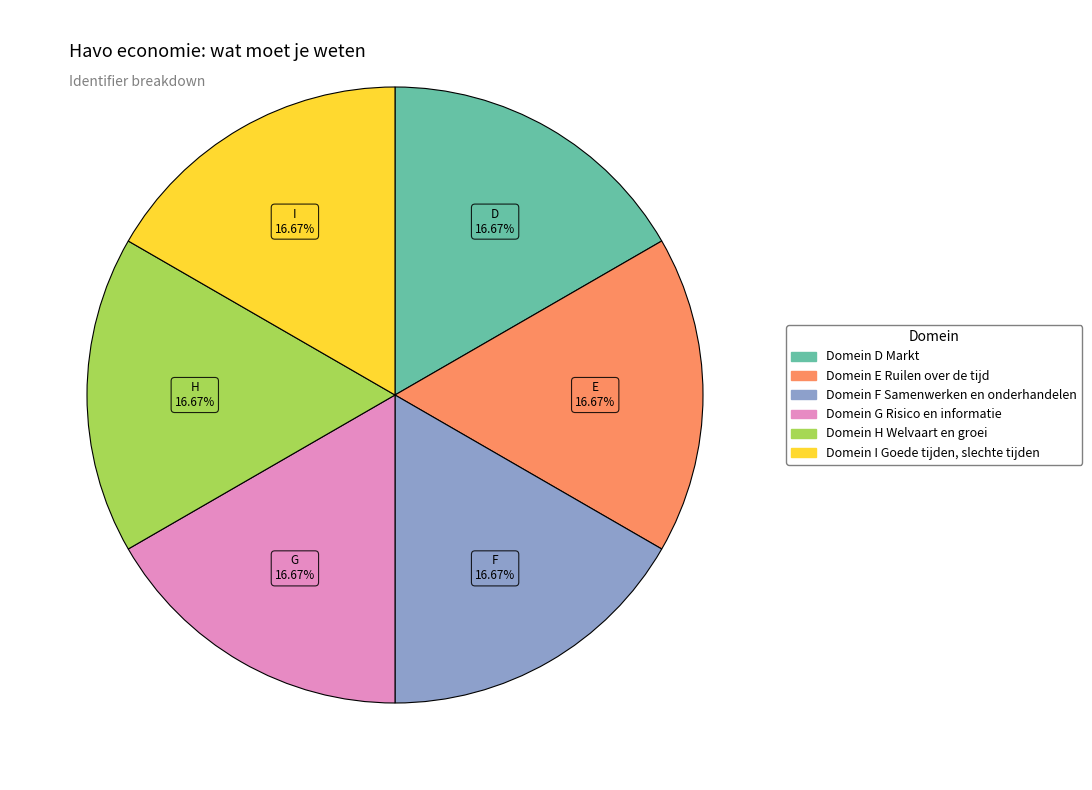

True or false: Domein E Ruilen over de tijd accounts for 2% of the total.

False